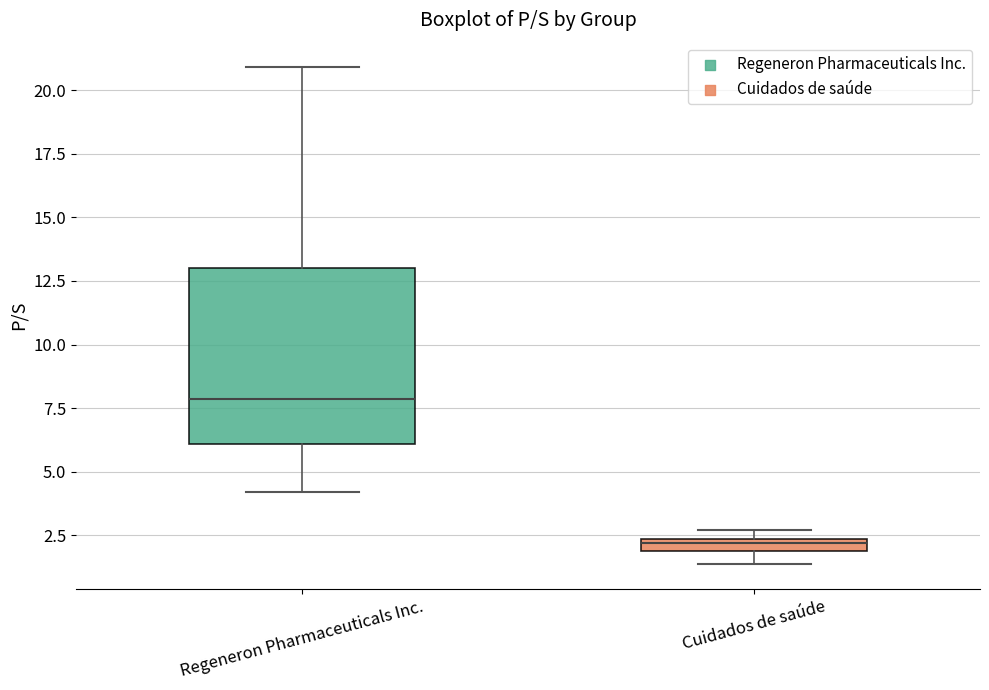

Which box is the tallest, from its lower edge to its upper edge?

Regeneron Pharmaceuticals Inc.